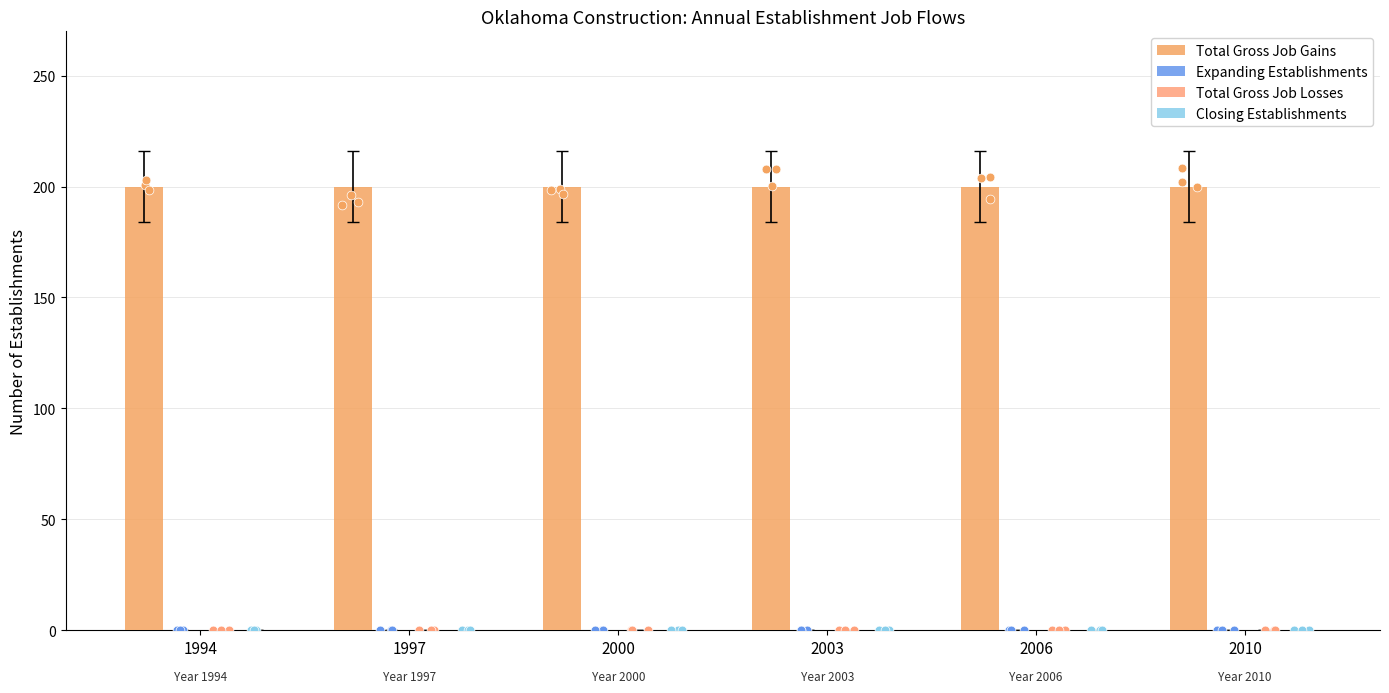

Which series contains the highest Y value?

Total Gross Job Gains